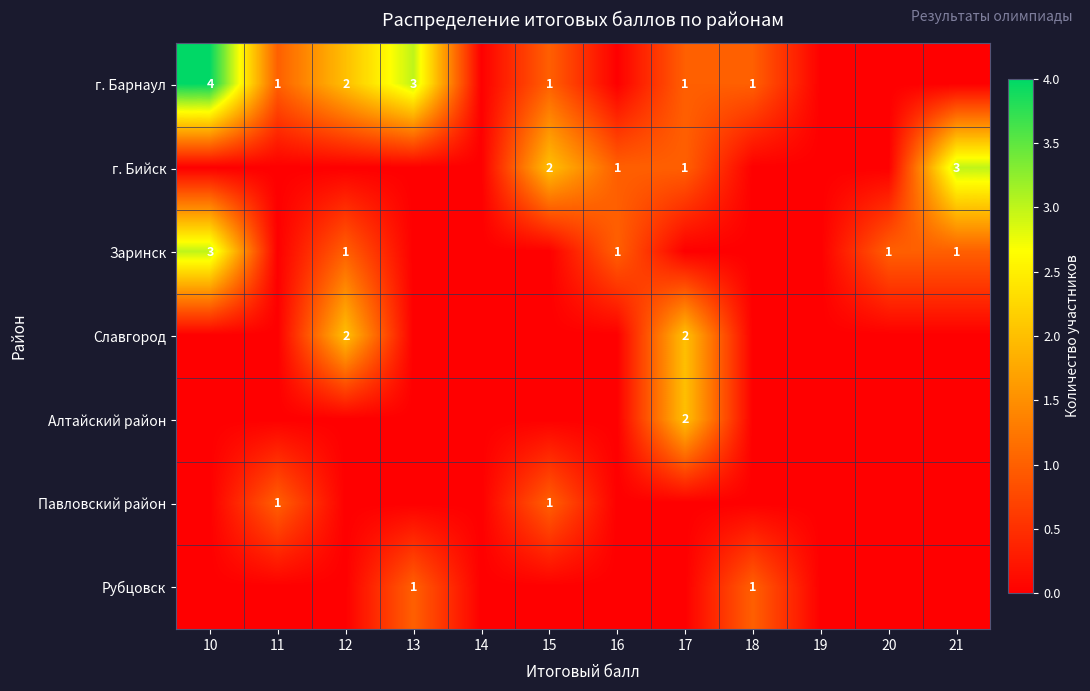

True or false: Павловский район has a value of 1 at 15.

True